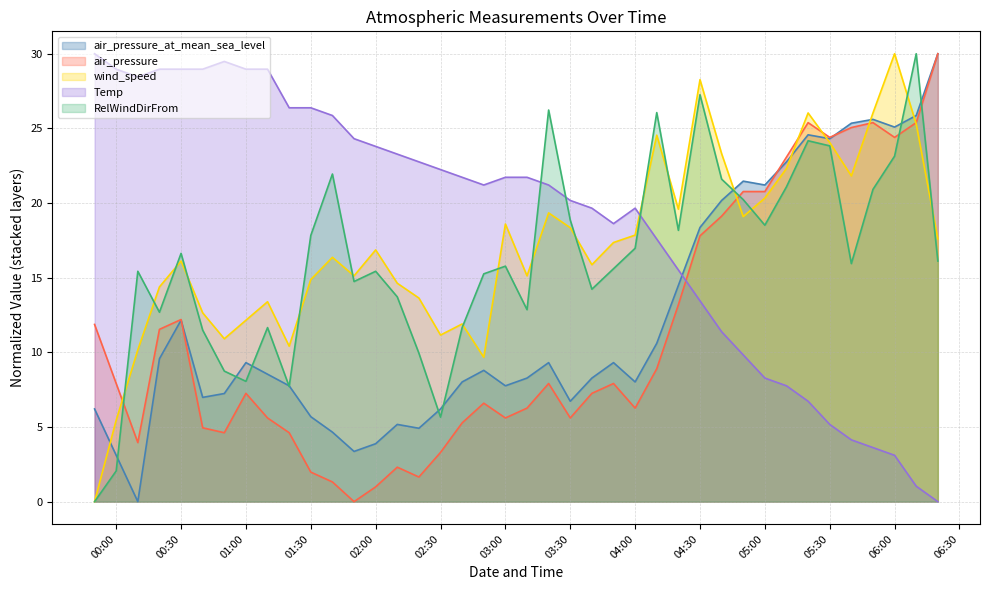

Which category has the highest value in the air_pressure_at_mean_sea_level series?

2018-07-16 06:20